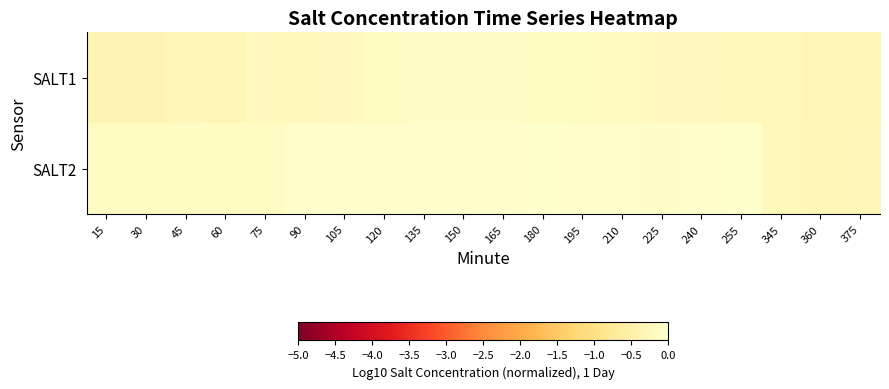

How many categories are shown in the chart?

20